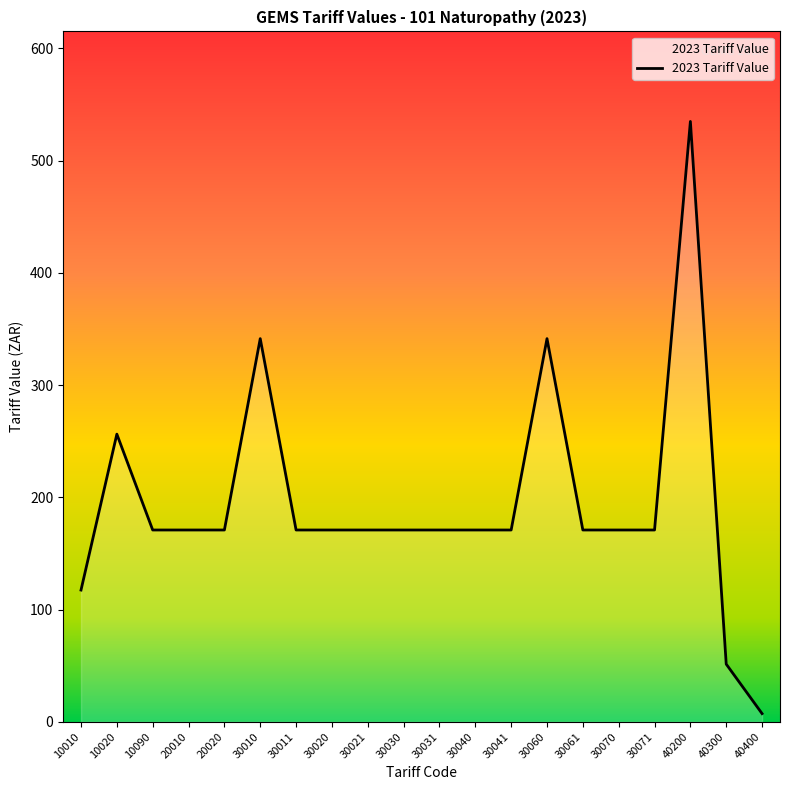

Does the chart have visible grid lines?

No